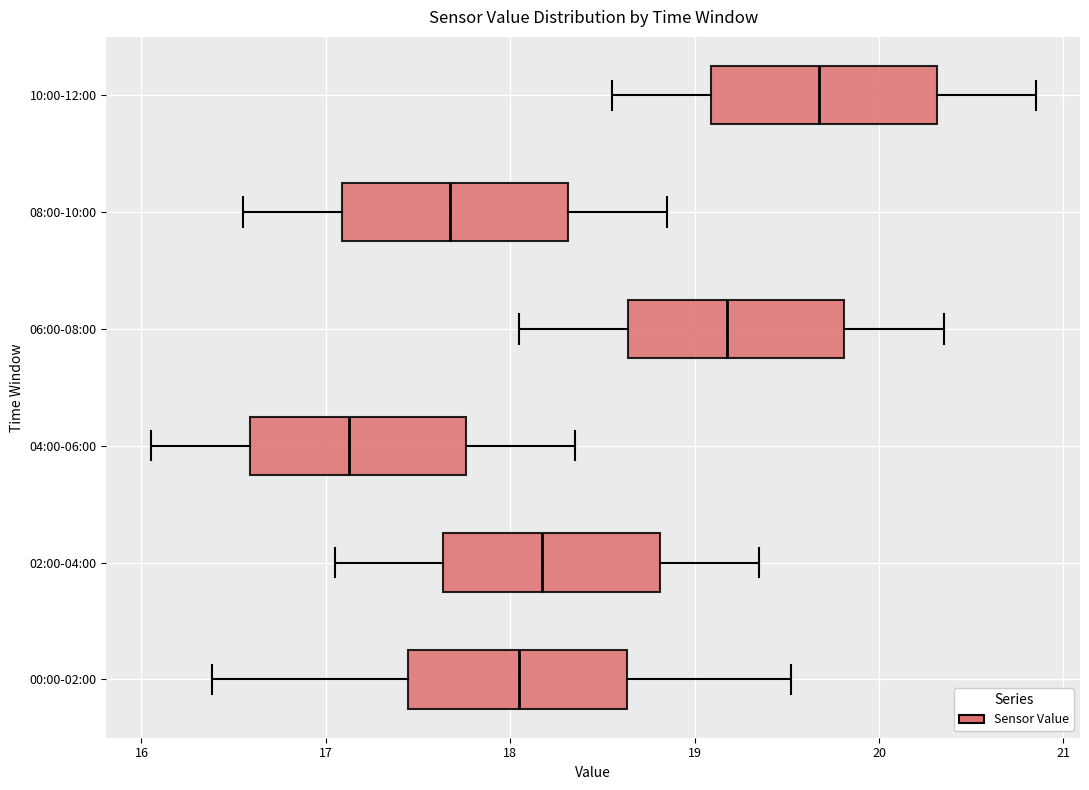

Reading bottom to top, transcribe this box plot: for each box, give where its median line is, the range the box spans, and where its two whiskers end, as read against the x-axis. The values are not printed on the chart, so give them approximately, as read against the axis.

00:00-02:00: median 18.1, box 17.4 to 18.6, whiskers 16.4 to 19.5
02:00-04:00: median 18.2, box 17.6 to 18.8, whiskers 17.1 to 19.4
04:00-06:00: median 17.1, box 16.6 to 17.8, whiskers 16.1 to 18.4
06:00-08:00: median 19.2, box 18.6 to 19.8, whiskers 18.1 to 20.4
08:00-10:00: median 17.7, box 17.1 to 18.3, whiskers 16.6 to 18.9
10:00-12:00: median 19.7, box 19.1 to 20.3, whiskers 18.6 to 20.9